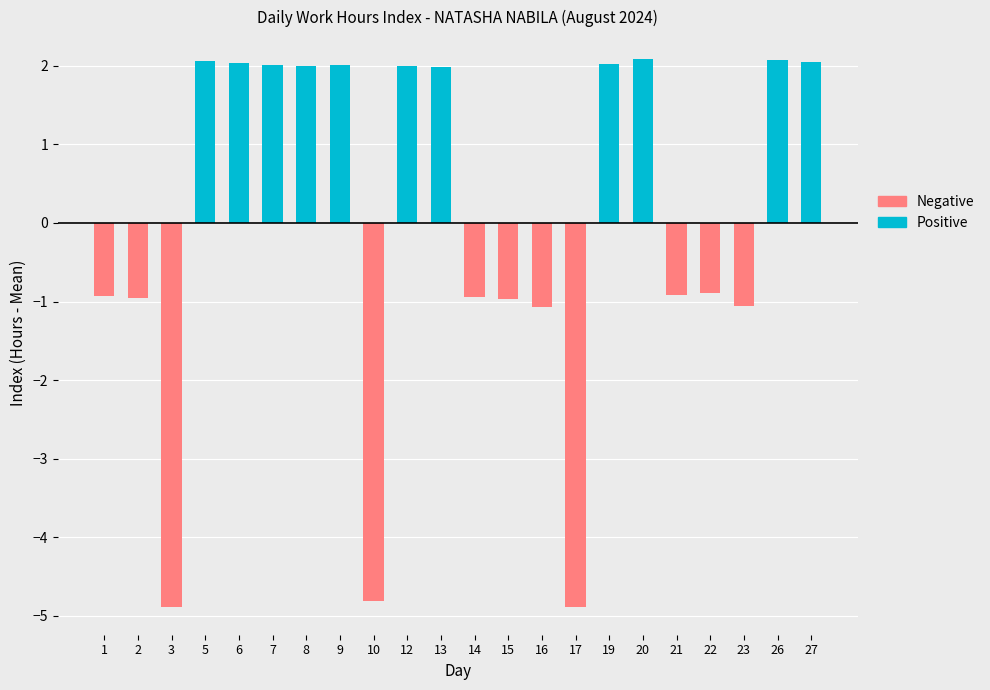

How many data points does each series have?

22